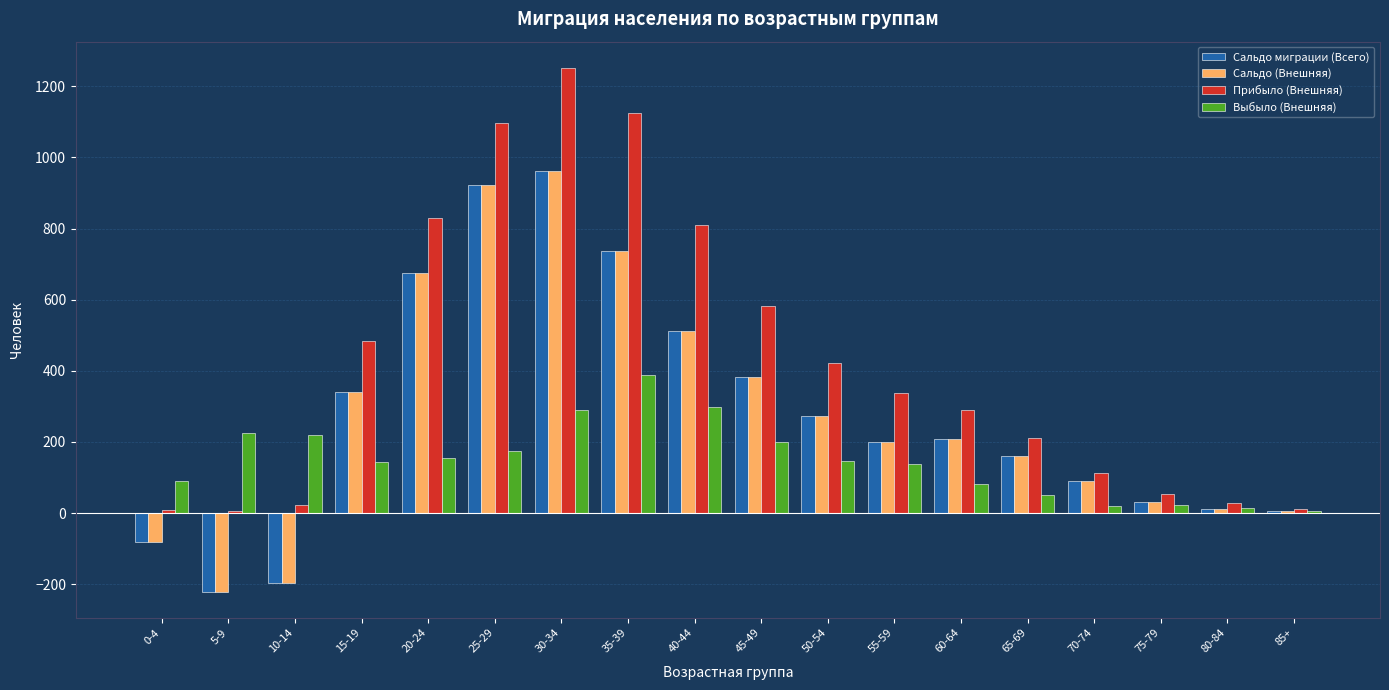

Which label corresponds to the largest value in the chart?

30-34